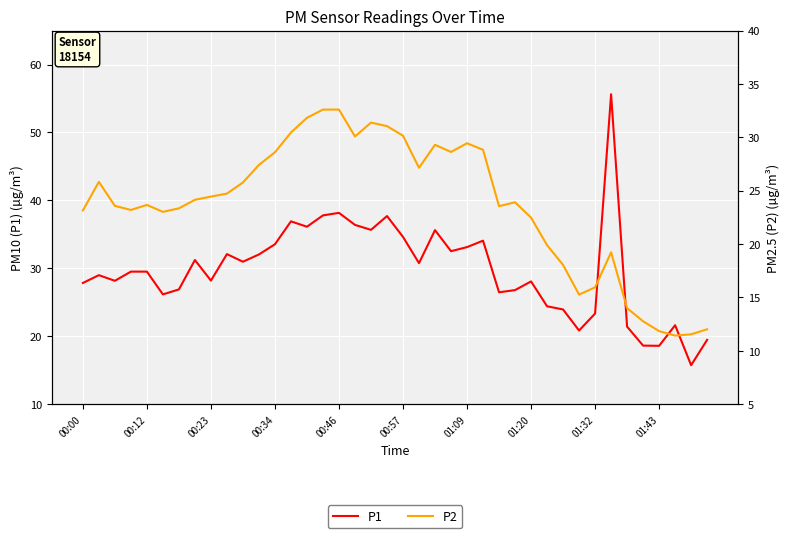

Rank the series at 37 from highest to lowest value.

P1, P2